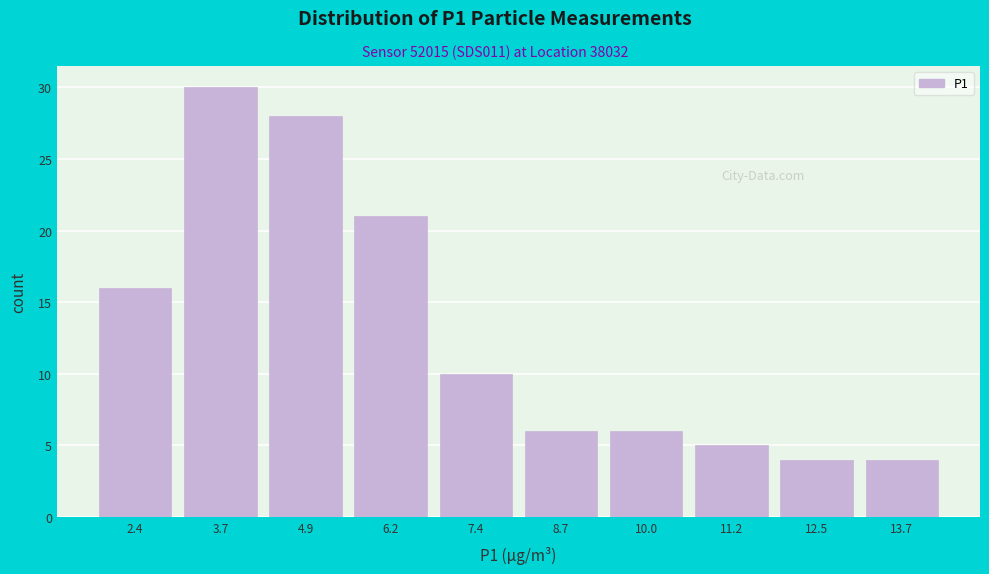

Reading left to right, transcribe all the data shown in this chart.

16	30	28	21	10	6	6	5	4	4